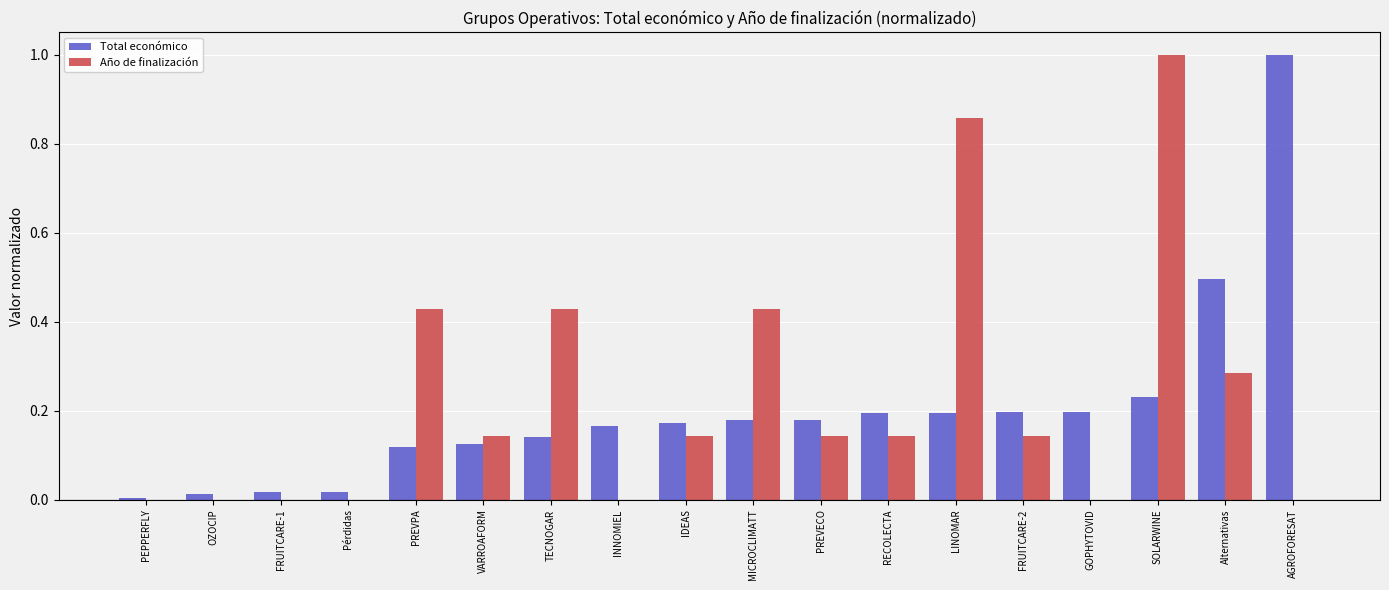

Which series has the largest total across all categories?

Año de finalización